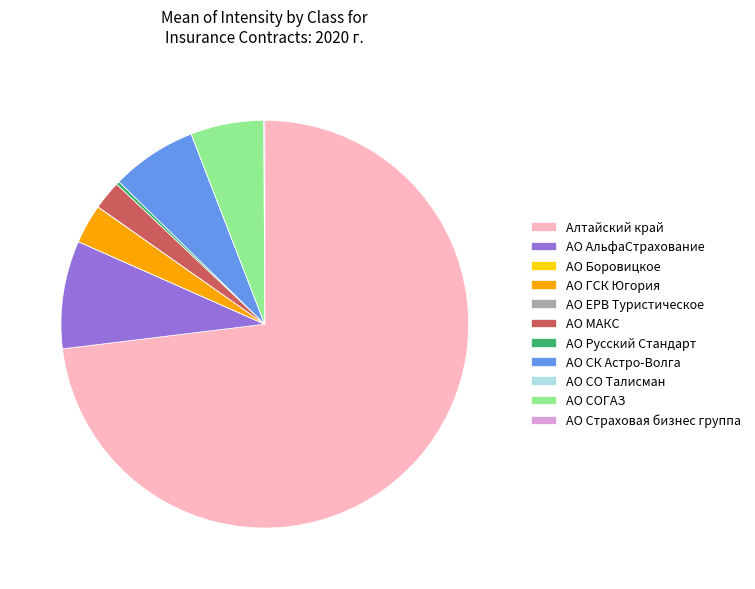

Does any single category account for the majority?

Yes